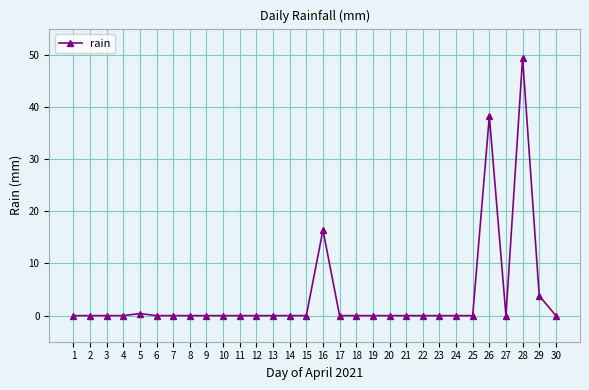

What is the greatest value displayed?

49.4